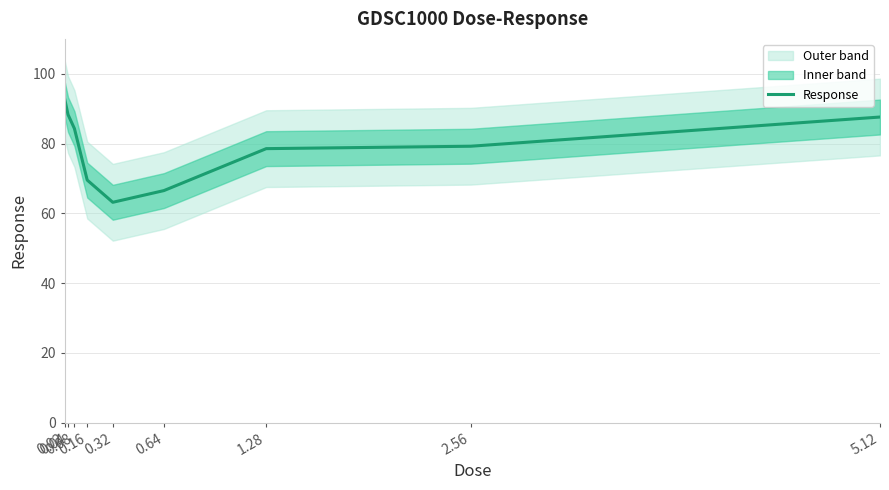

The chart shows a value of 69.5 at 0.16. True or false?

True